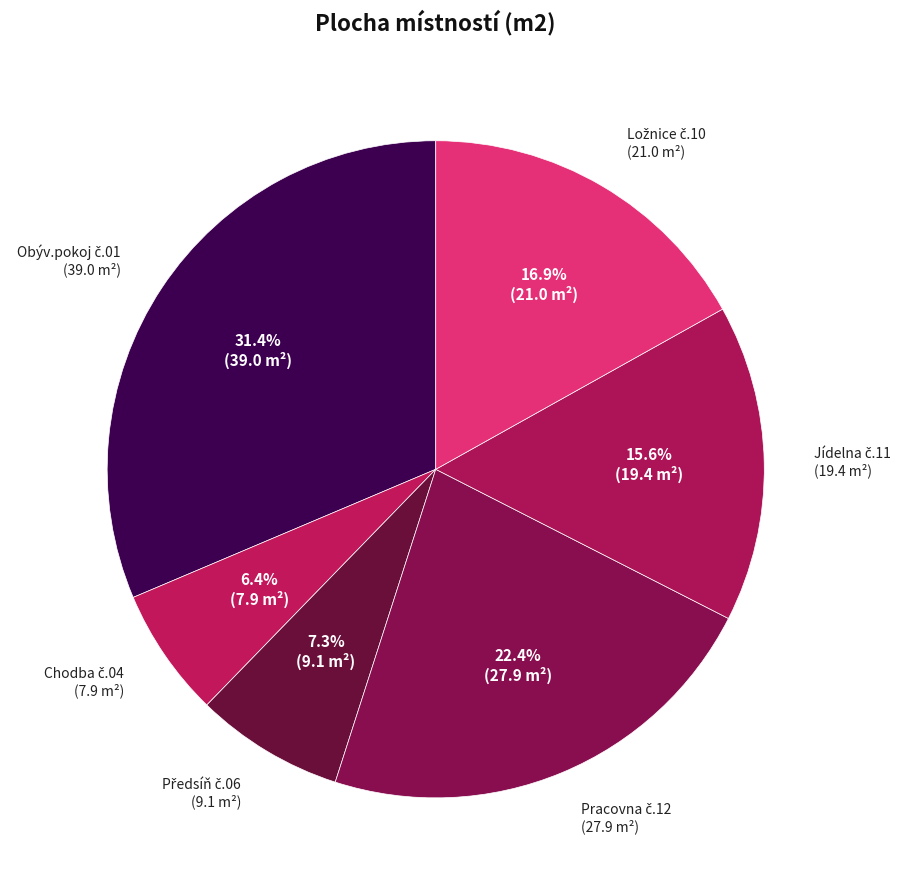

Is there any slice that represents more than half of the pie?

No